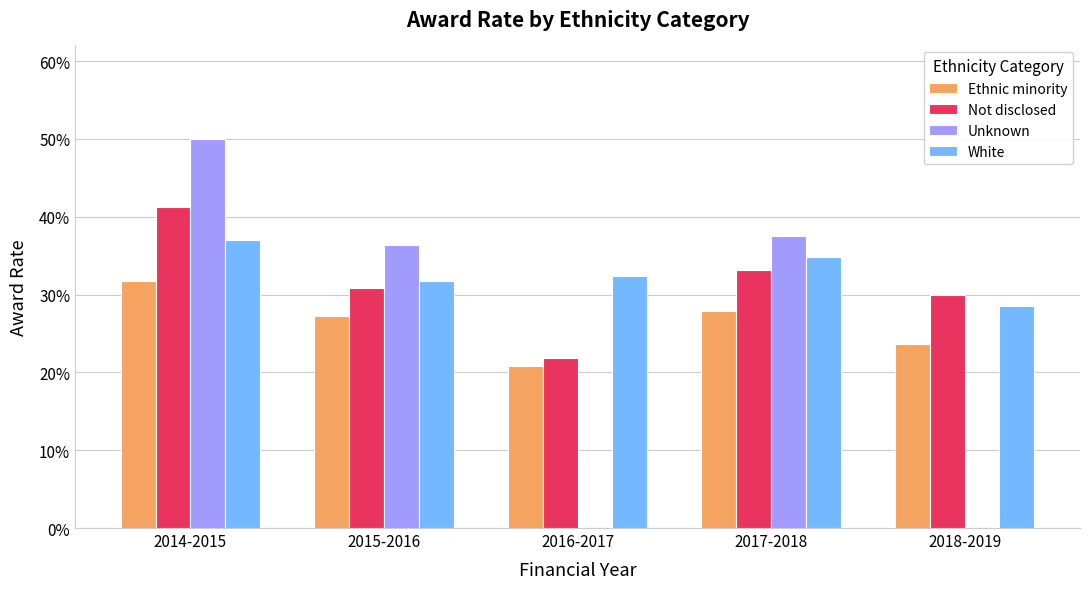

Which series has the largest total across all categories?

White